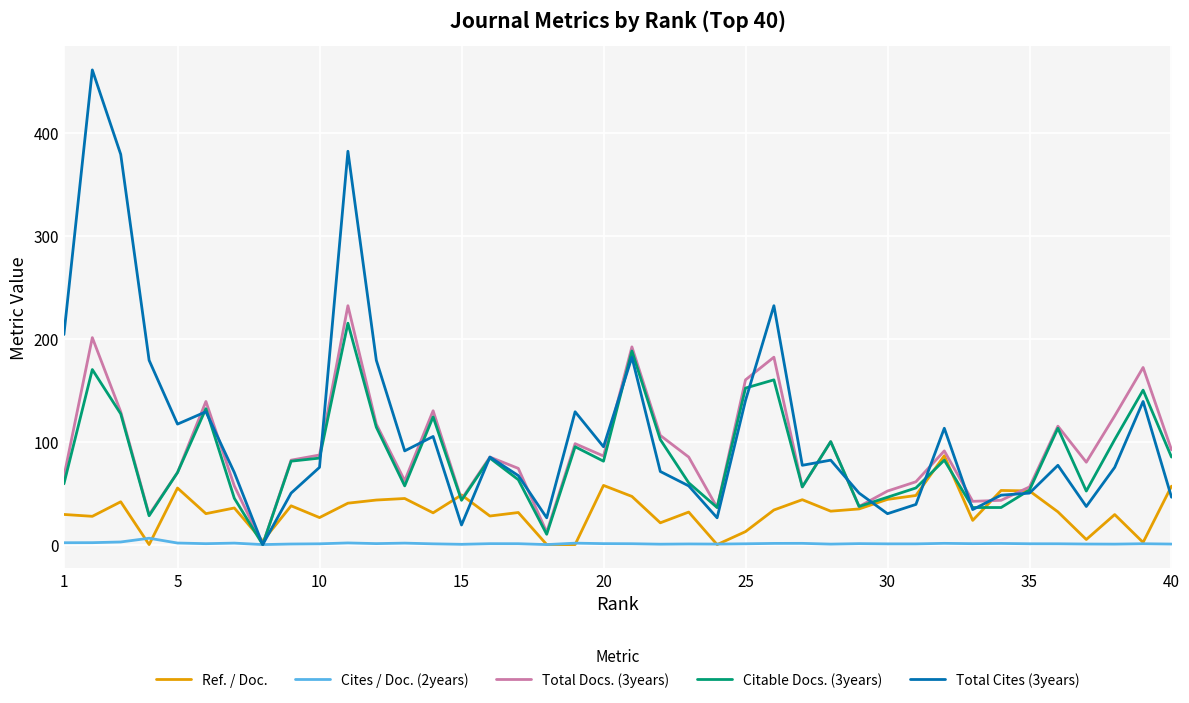

Does the chart display data point markers on the line(s)?

No